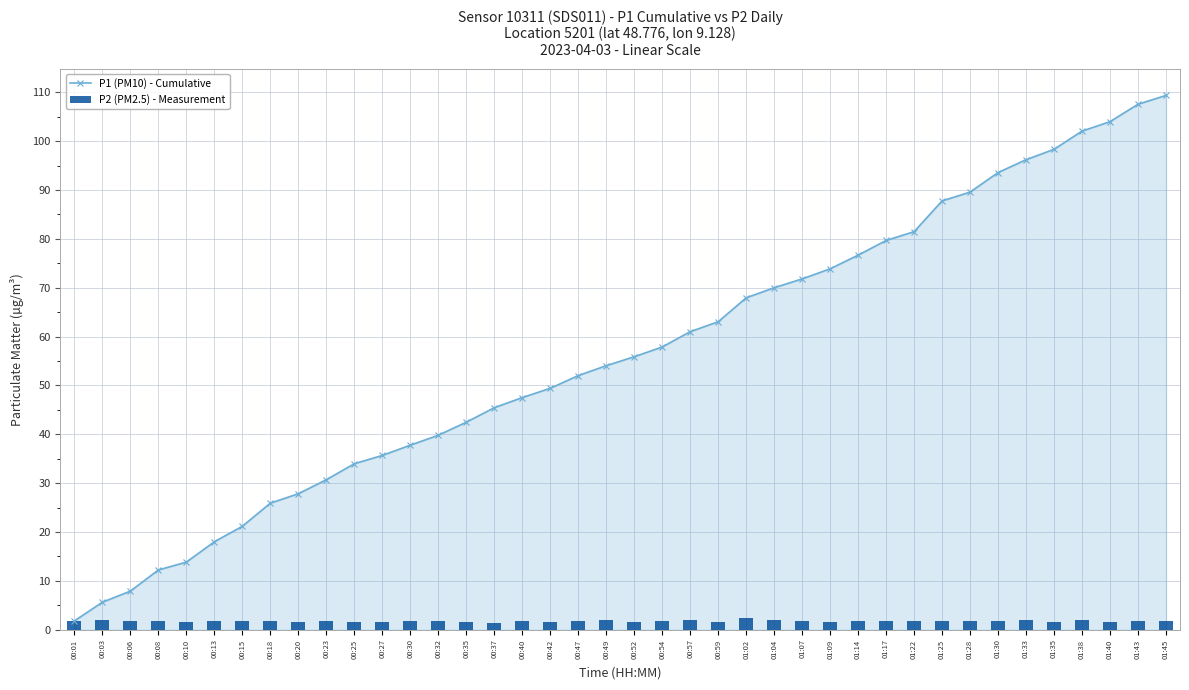

Rank the series by their average value, from lowest to highest.

P2 (PM2.5) - Measurement, P1 (PM10) - Cumulative